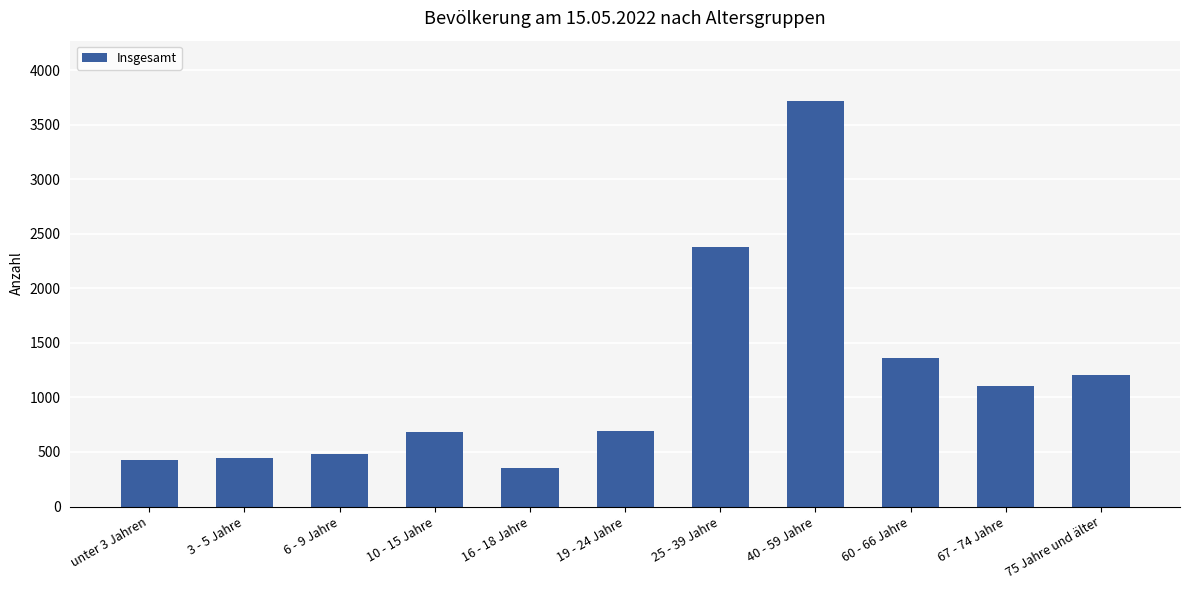

The chart shows a value of 248 at 19 - 24 Jahre. True or false?

False